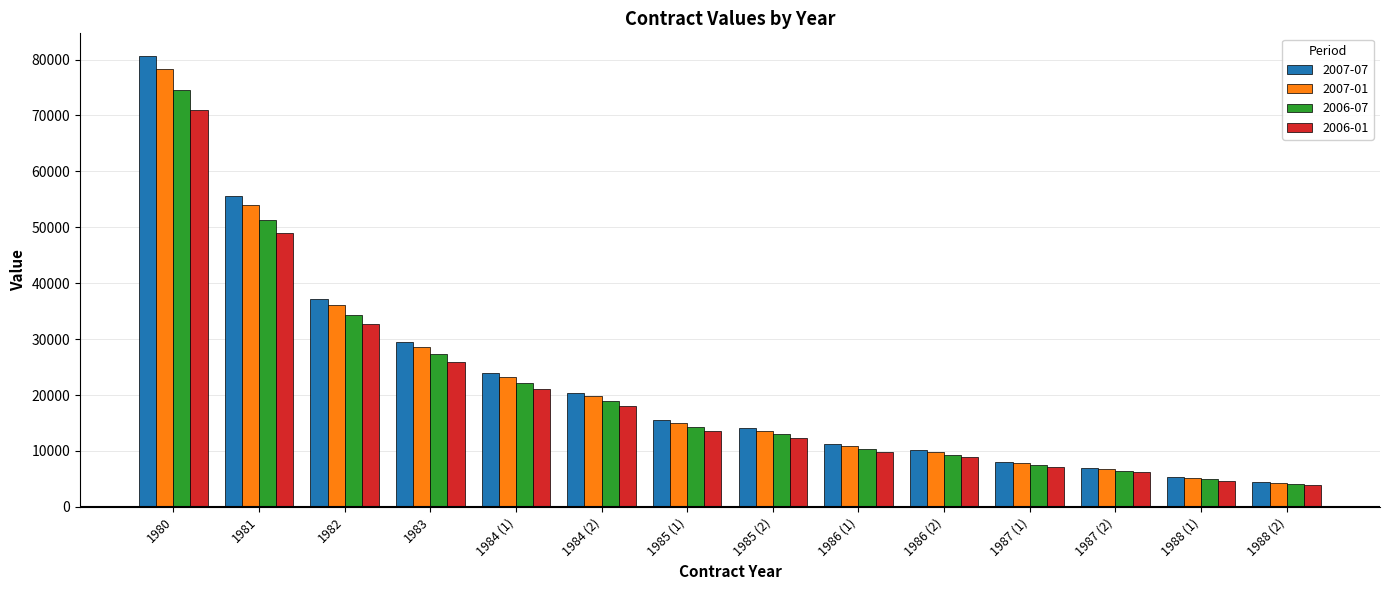

Is the value of 2007-07 at 1984 (1) greater than the value of 2006-01 at 1982?

No